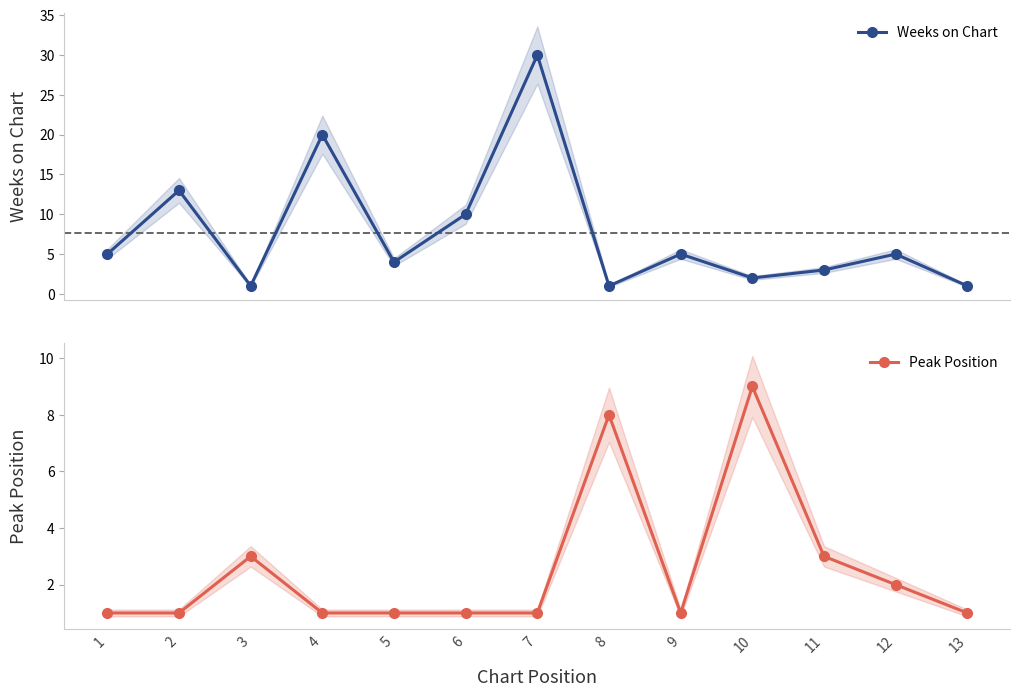

What is the average value of the Weeks on Chart series?

8